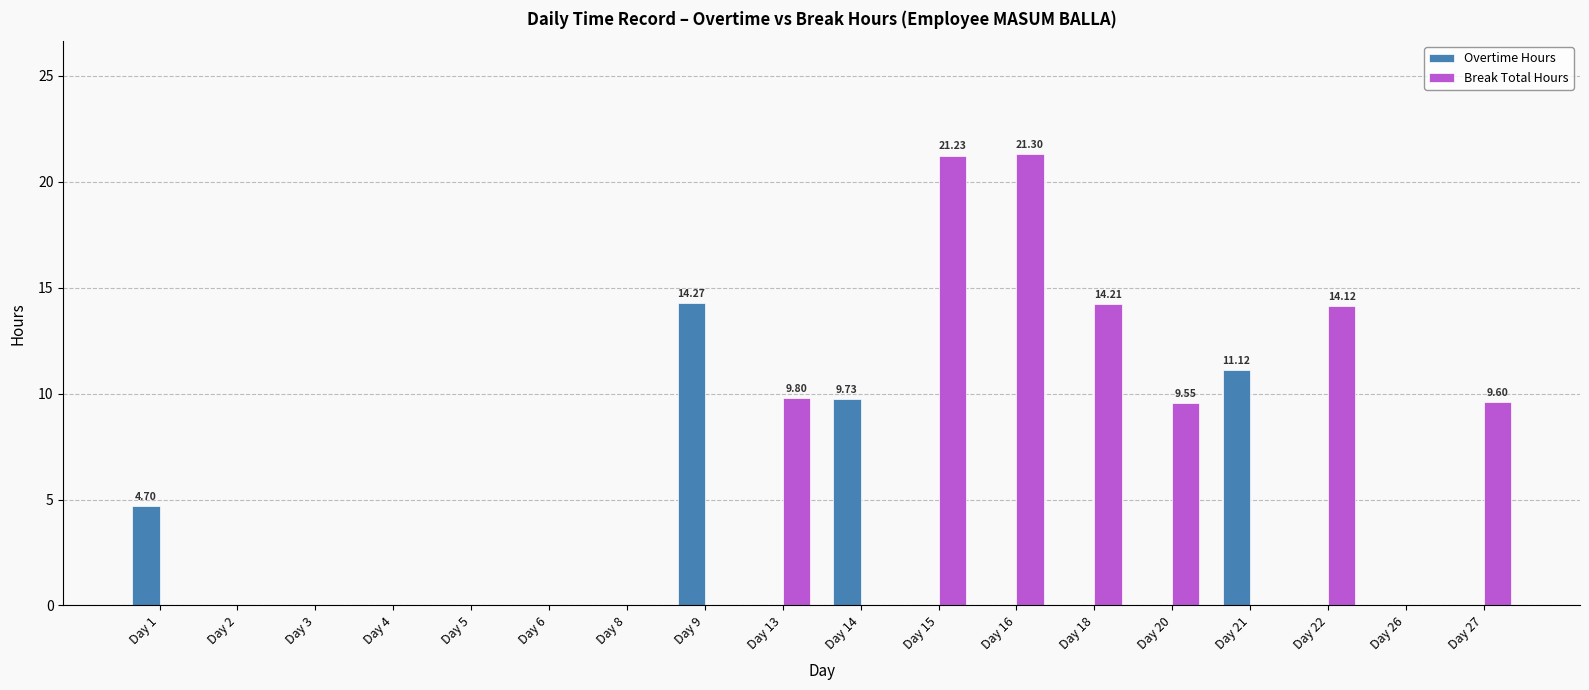

Count the number of categories in the chart.

18